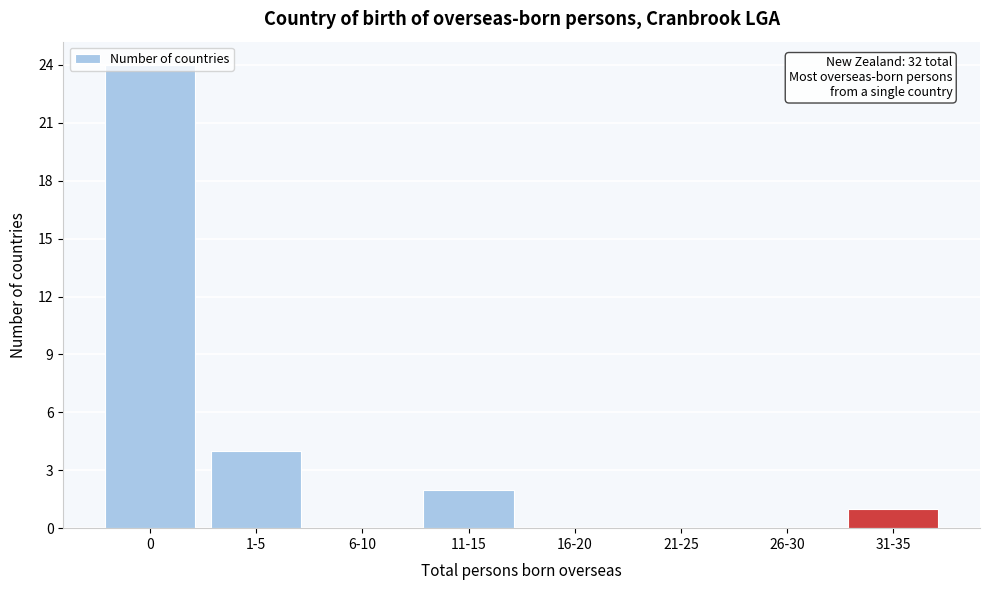

What is the change in value from 0 to 31-35?

-23